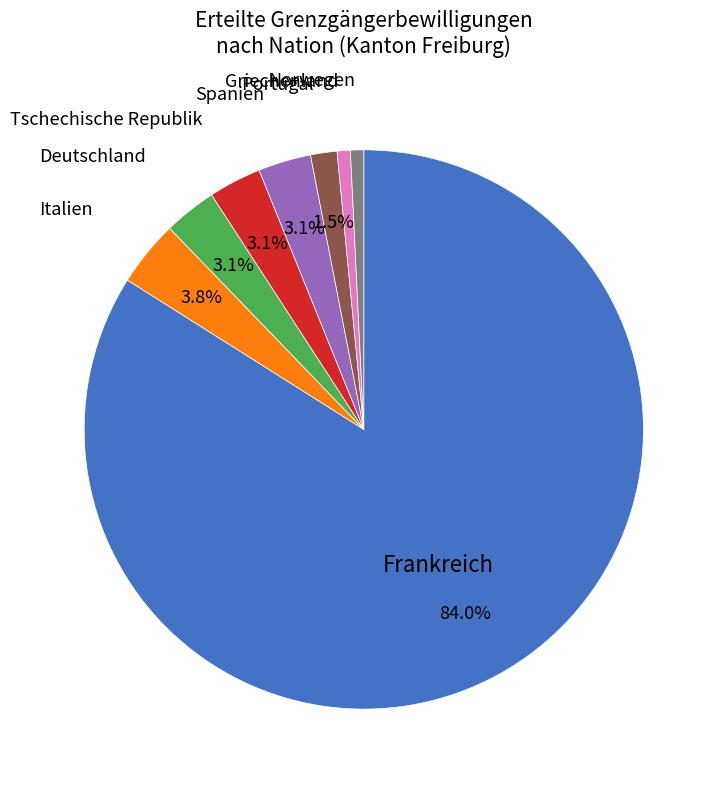

Does any single category account for the majority?

Yes